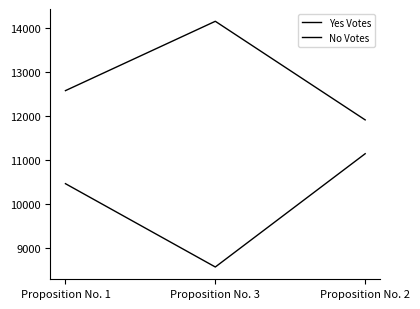

At Proposition No. 2, list the series in order from largest to smallest.

Yes Votes, No Votes